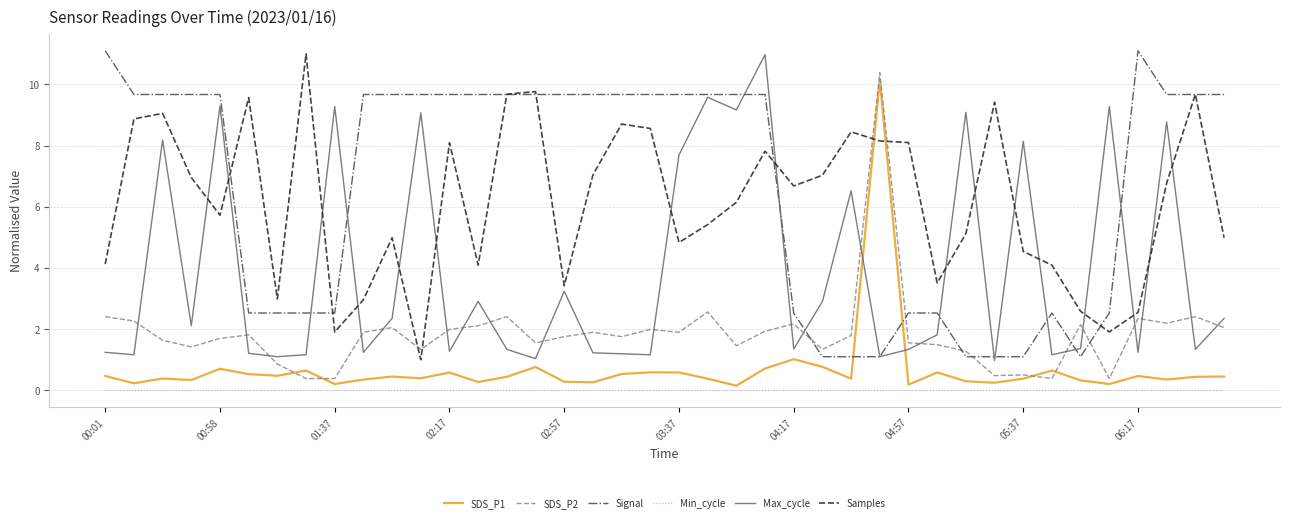

True or false: Max_cycle and Min_cycle cross at least once.

False